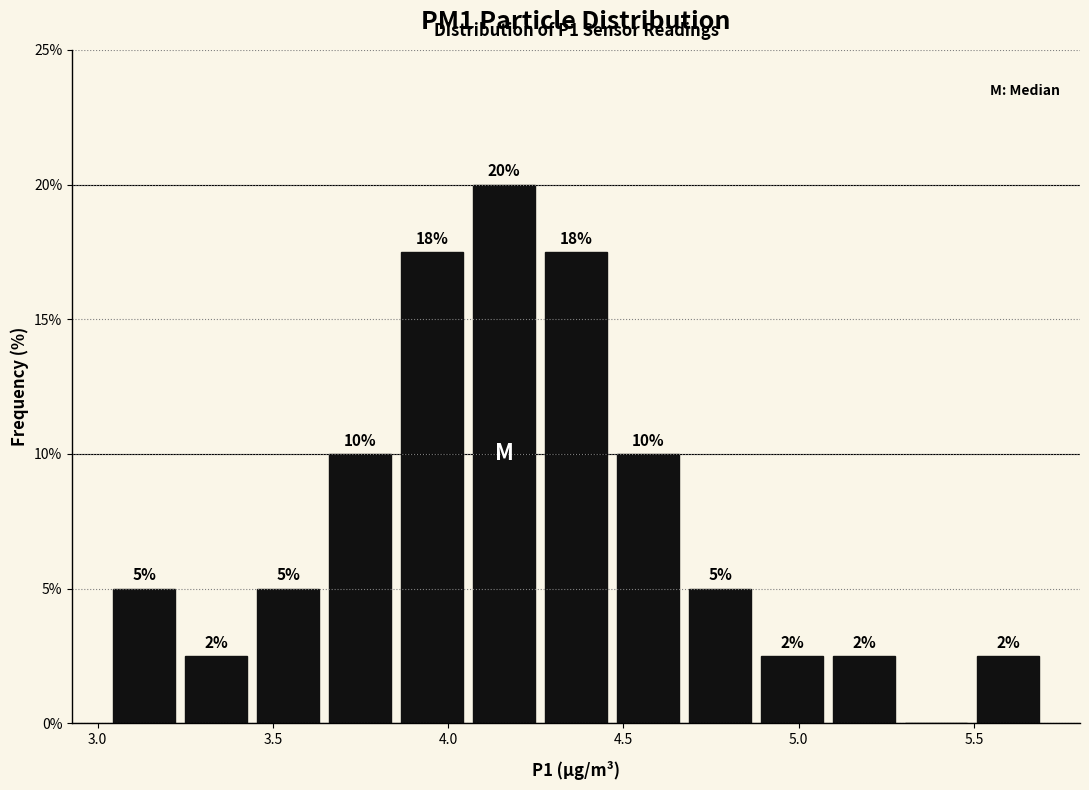

Which range on the x-axis has the tallest bar?

4.05 to 4.25